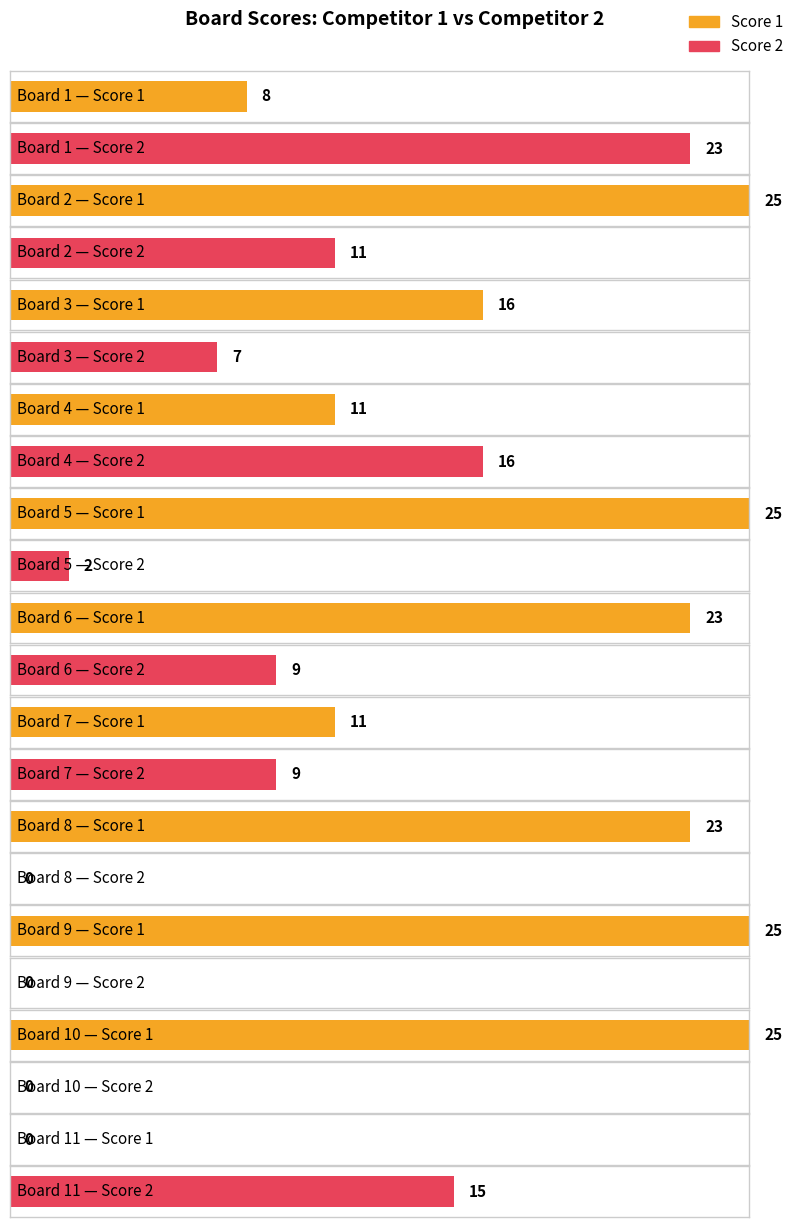

How many data points in Score 1 are less than 23?

5